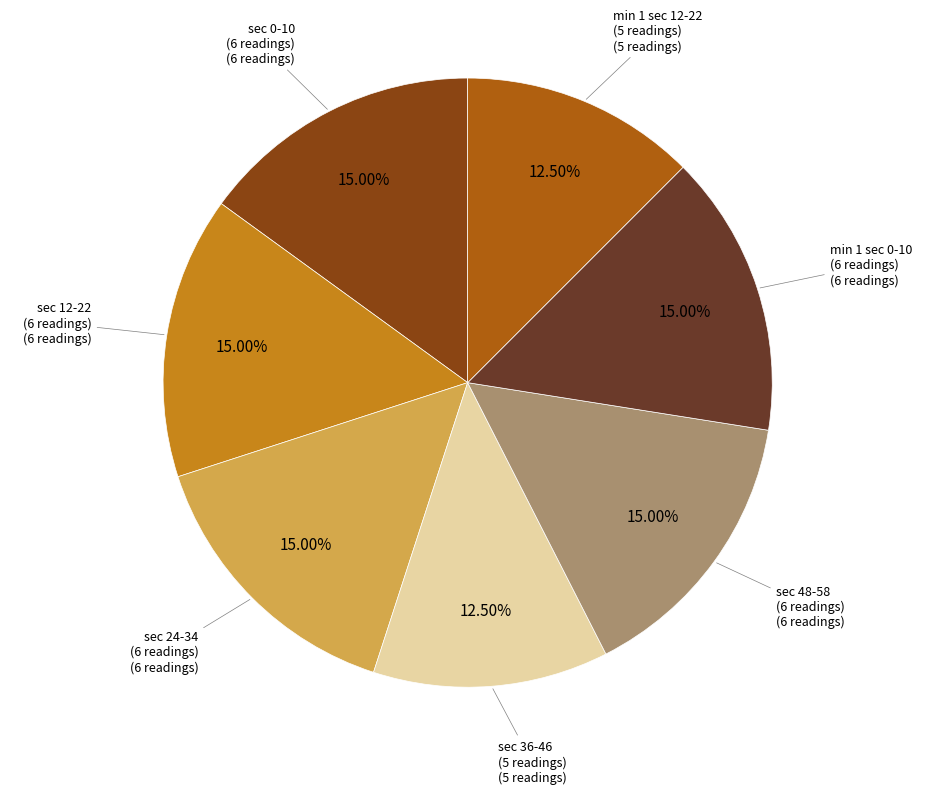

Does any single category account for the majority?

No